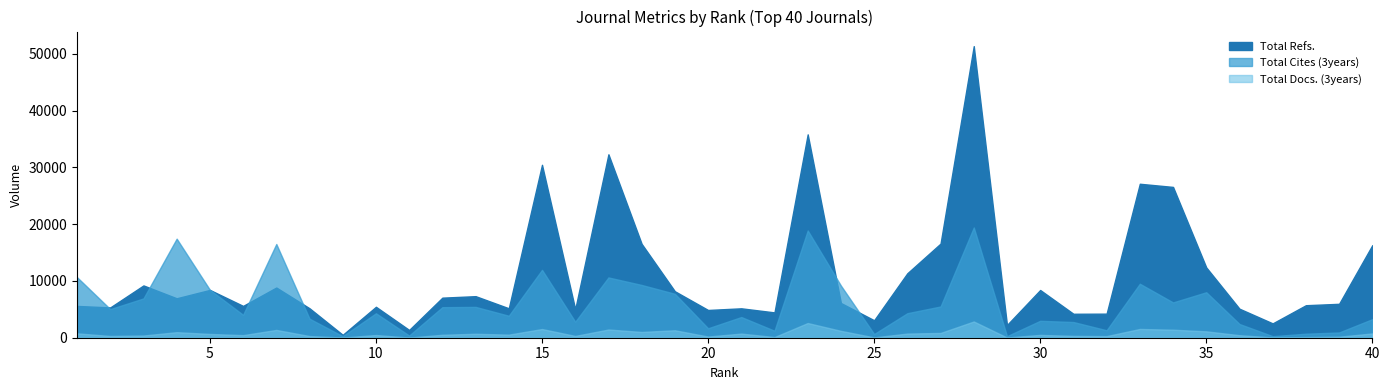

What is the difference between the maximum and minimum values in the Total Cites (3years) series?

19137